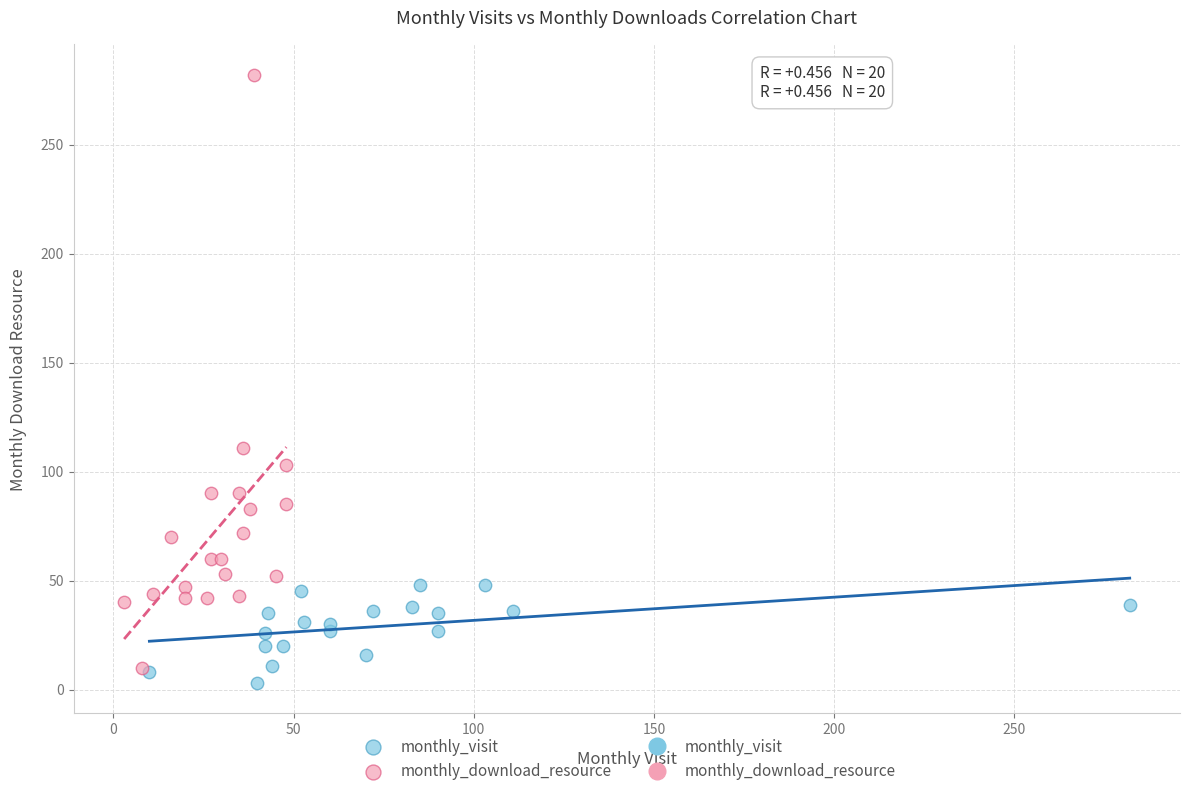

Which series reaches the maximum Y coordinate?

monthly_download_resource